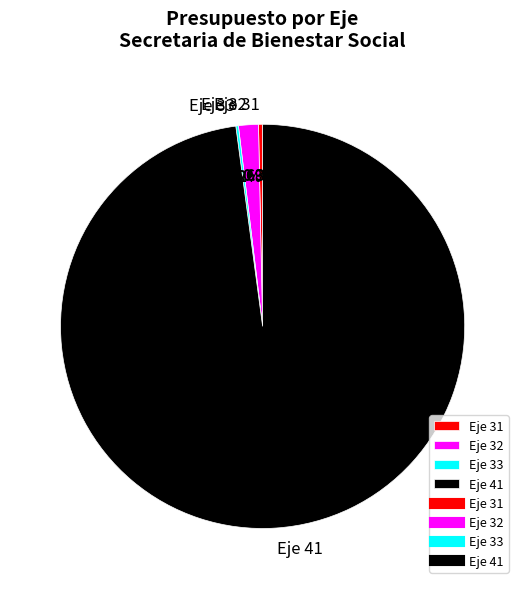

Does Eje 32 account for over 50% of the chart?

No